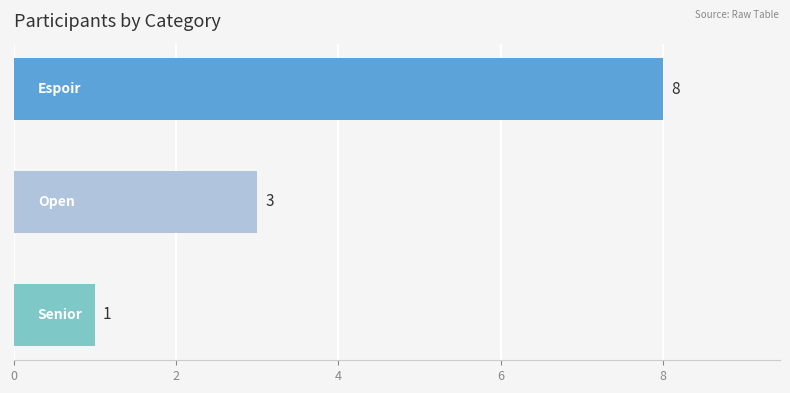

What is the average value?

4